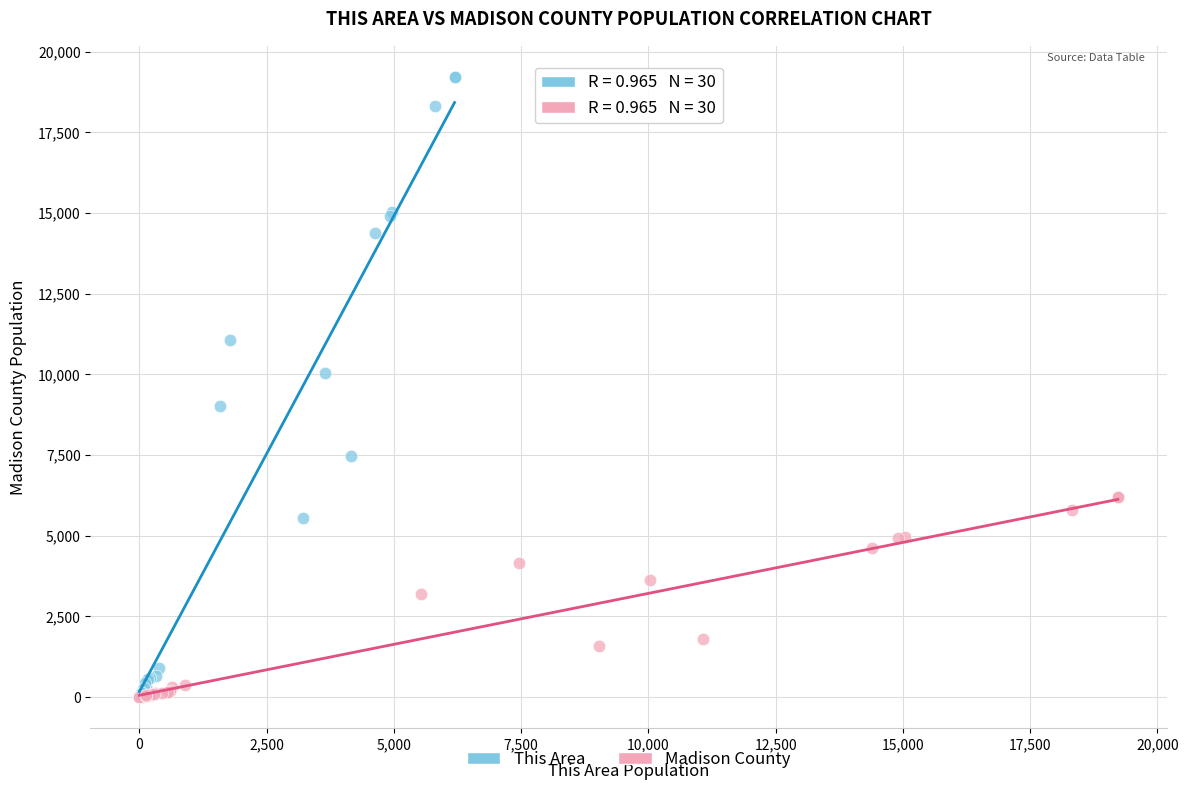

Which series reaches the maximum Y coordinate?

This Area